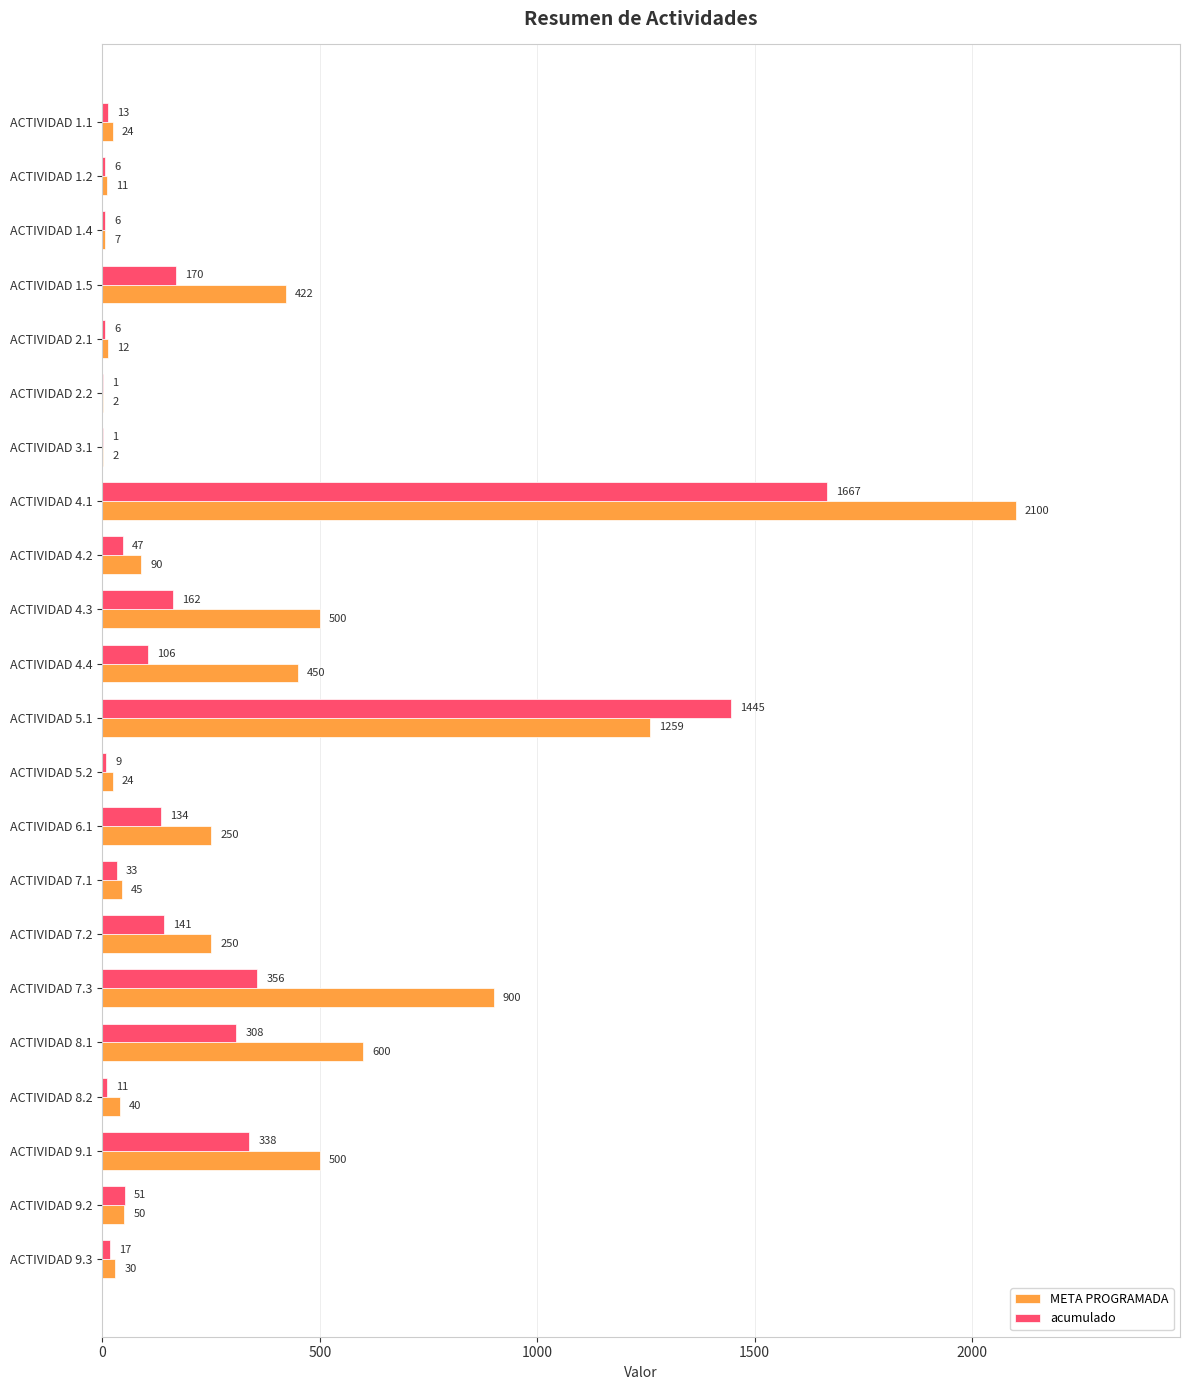

What is the sum of the META PROGRAMADA values at ACTIVIDAD 8.1 and ACTIVIDAD 4.2?

690